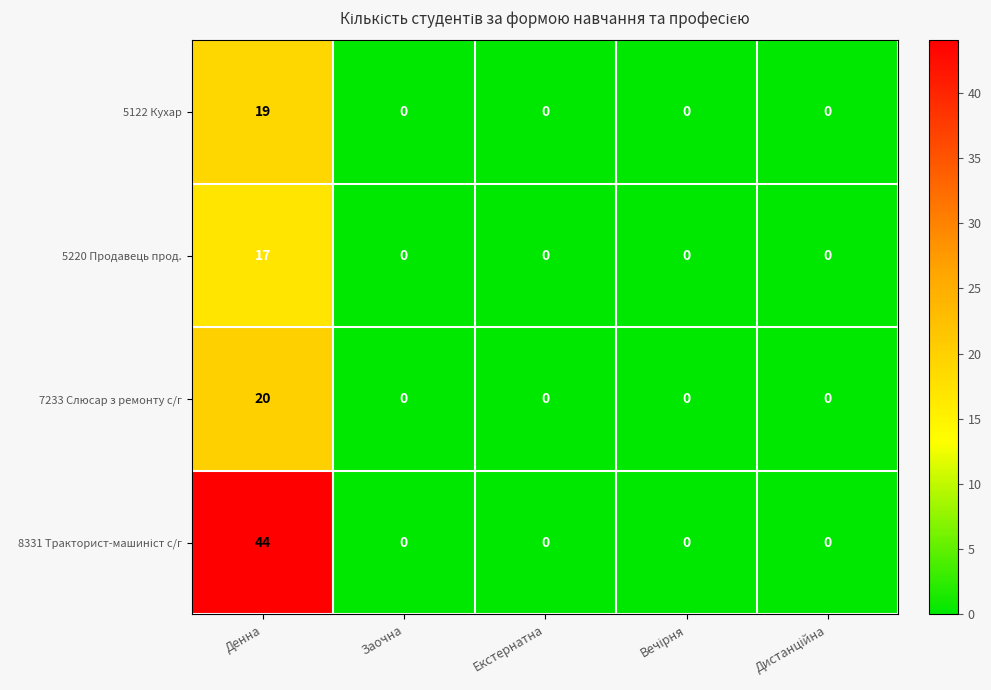

How many values in the 7233 Слюсар з ремонту с/г series exceed 0?

1